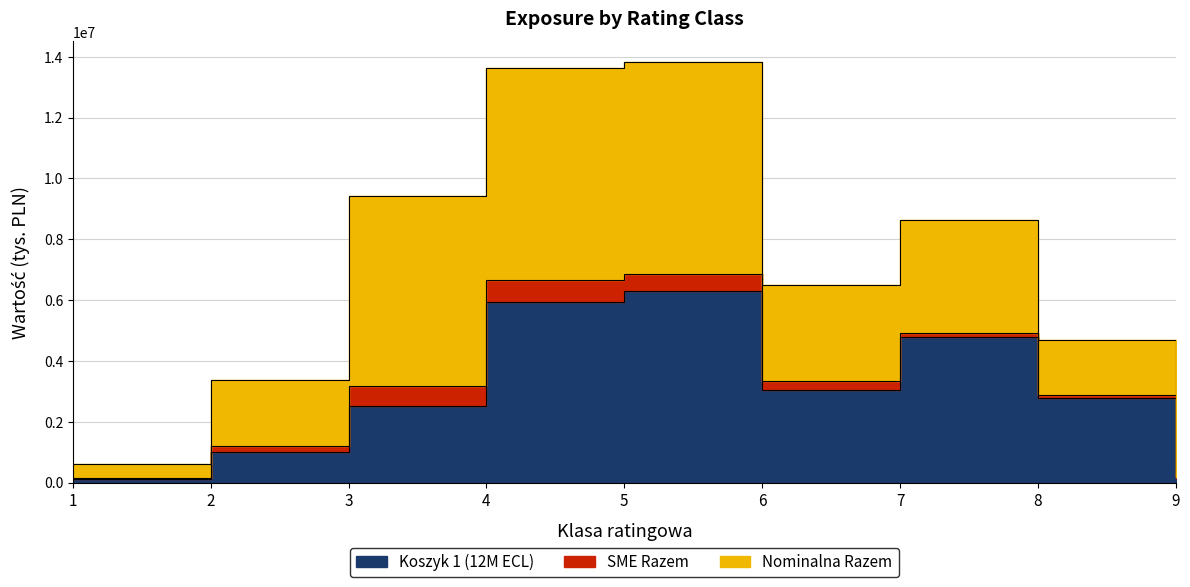

Which series changed the most between 7 and 8?

Koszyk 1 (12M ECL)